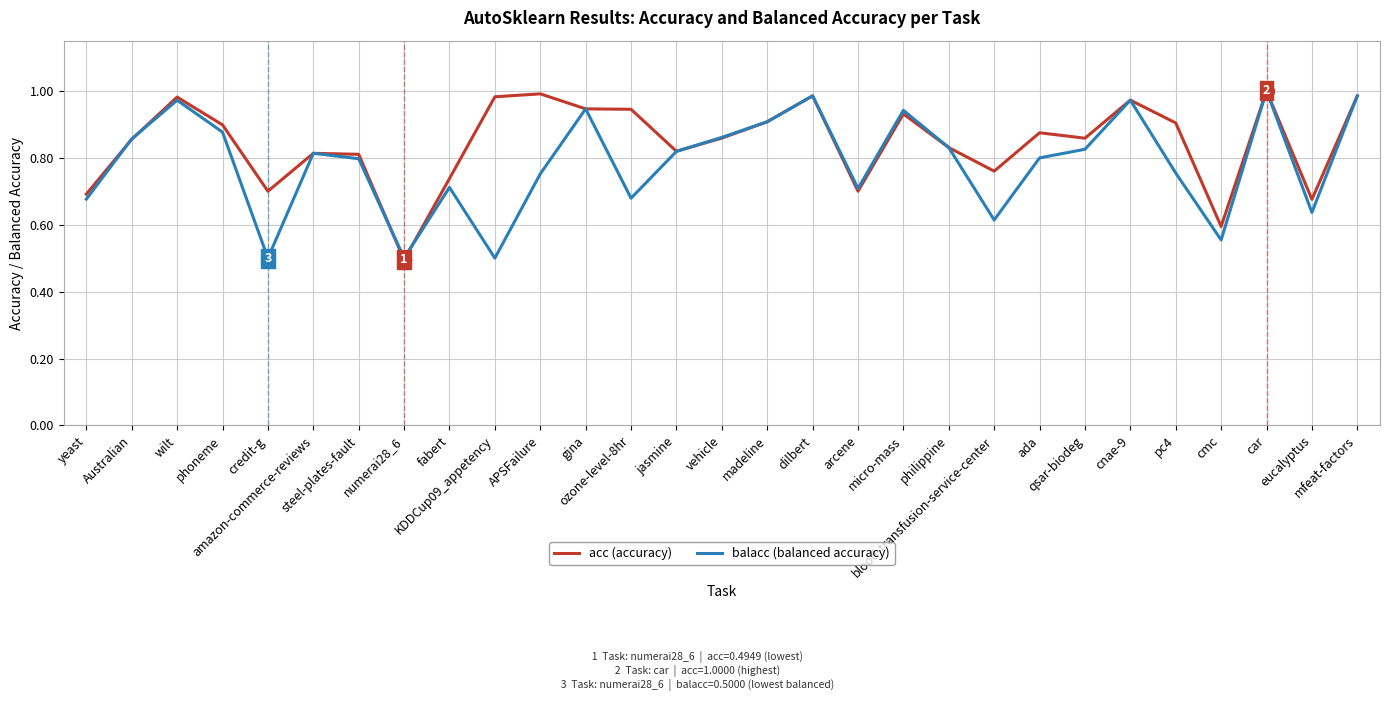

List the labels in order of acc (accuracy) value, largest first.

car, APSFailure, dilbert, mfeat-factors, KDDCup09_appetency, wilt, cnae-9, gina, ozone-level-8hr, micro-mass, madeline, pc4, phoneme, ada, vehicle, qsar-biodeg, Australian, philippine, jasmine, amazon-commerce-reviews, steel-plates-fault, blood-transfusion-service-center, fabert, credit-g, arcene, yeast, eucalyptus, cmc, numerai28_6